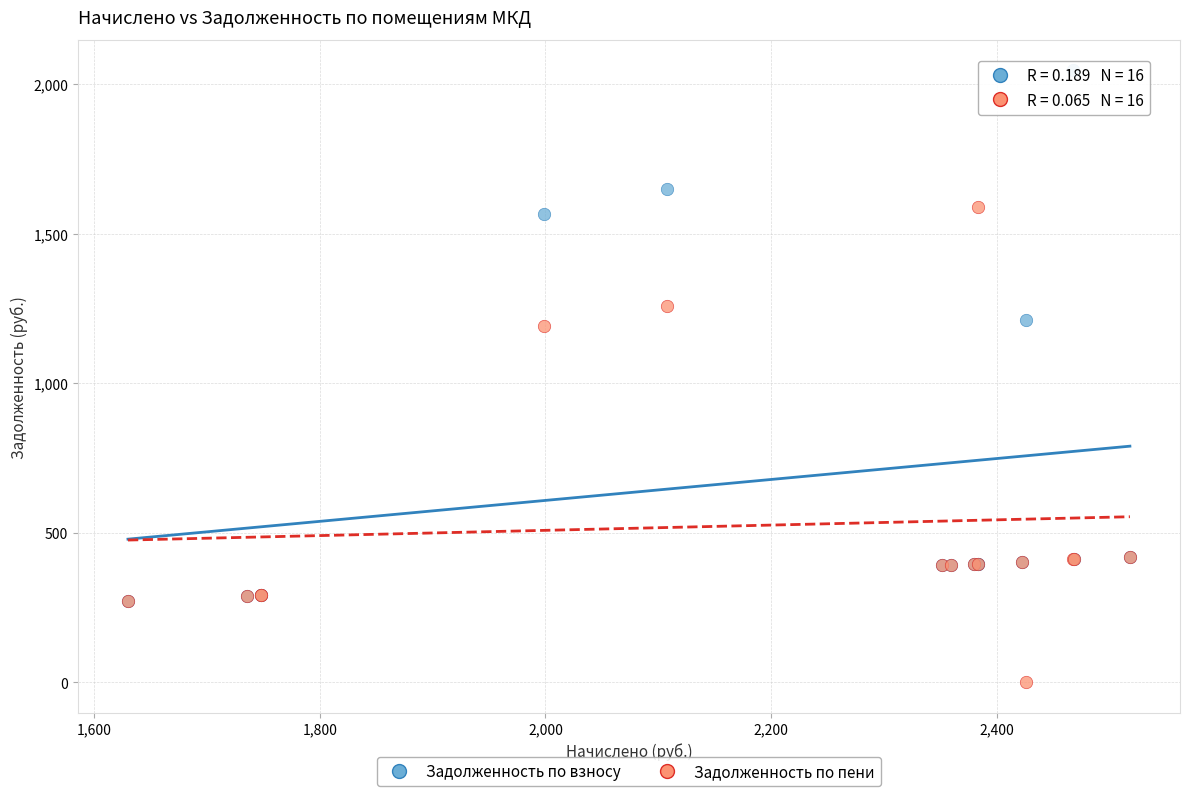

What are all the series names shown in the legend?

Задолженность по взносу, Задолженность по пени